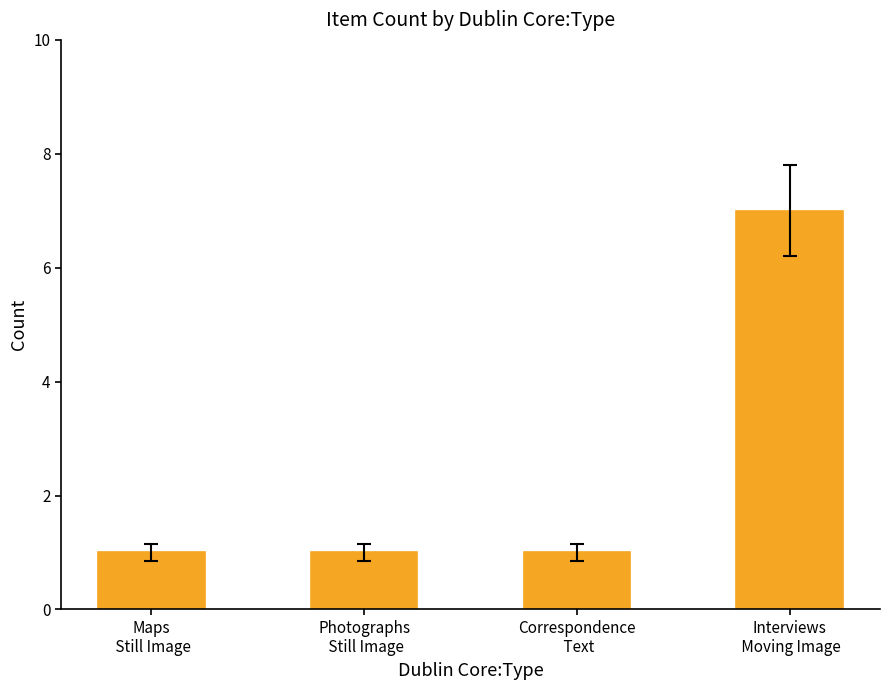

Does the chart contain stacked bars?

No